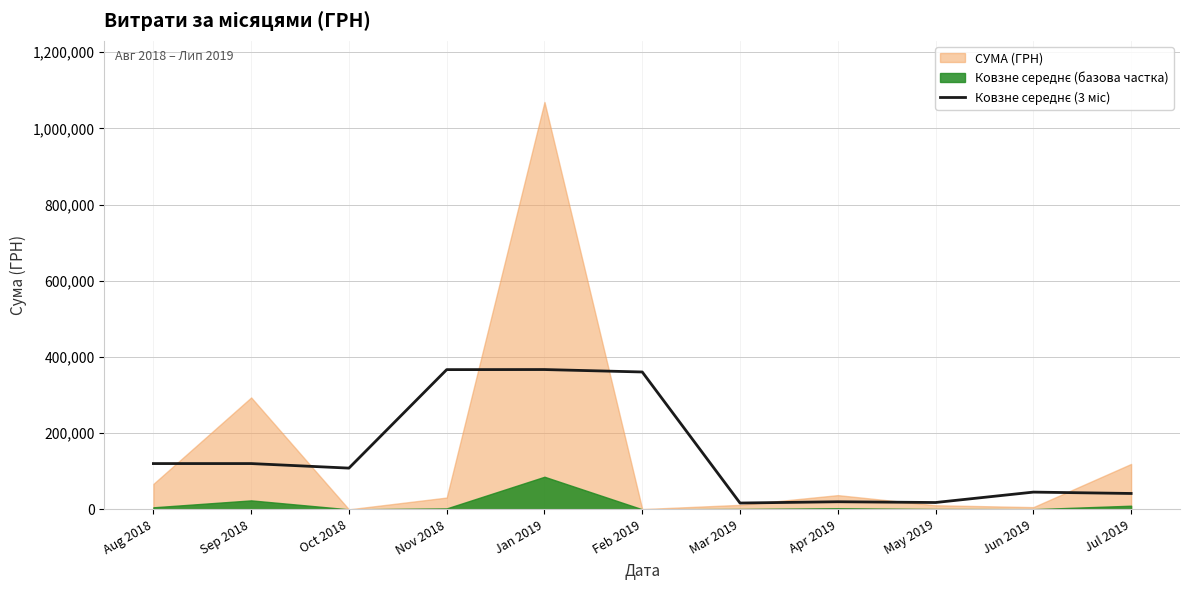

What is the sum of all values?

1584296.4